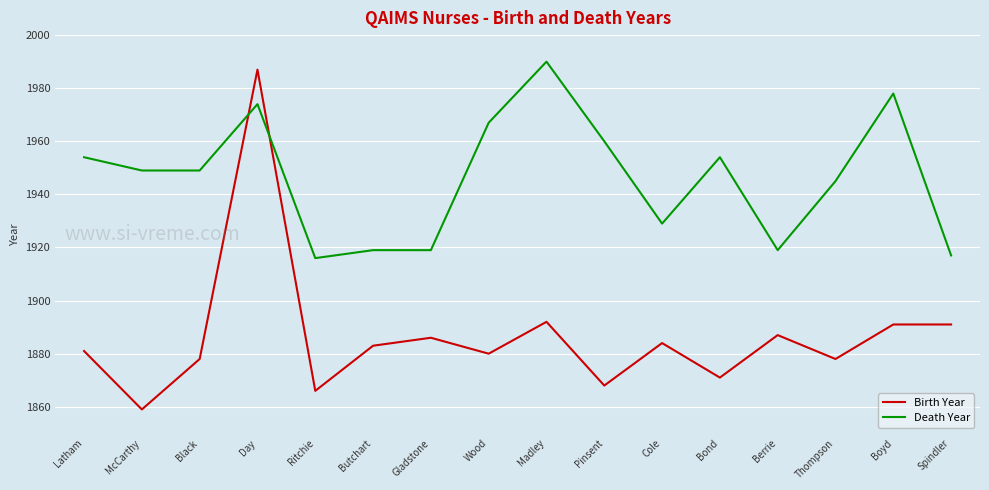

True or false: Birth Year has a value of 1886 at Gladstone.

True